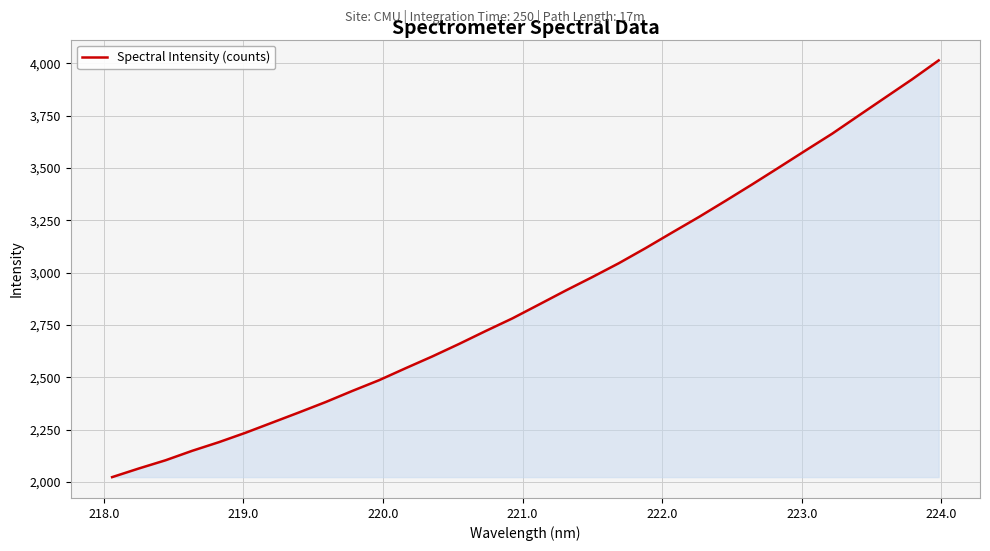

What is the minimum value shown in the chart?

2023.7